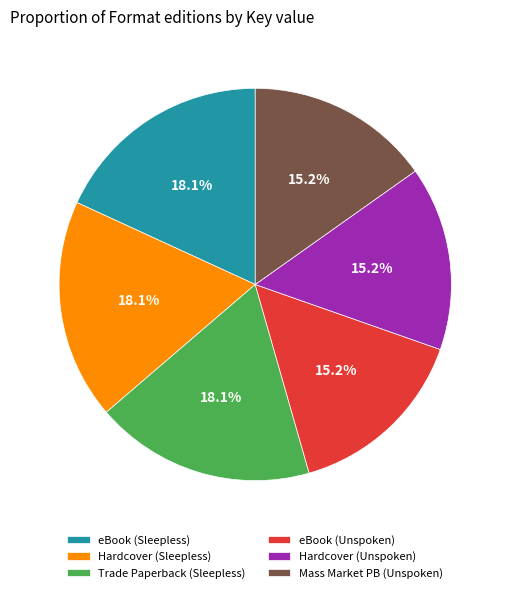

Does Trade Paperback (Sleepless) account for over 50% of the chart?

No